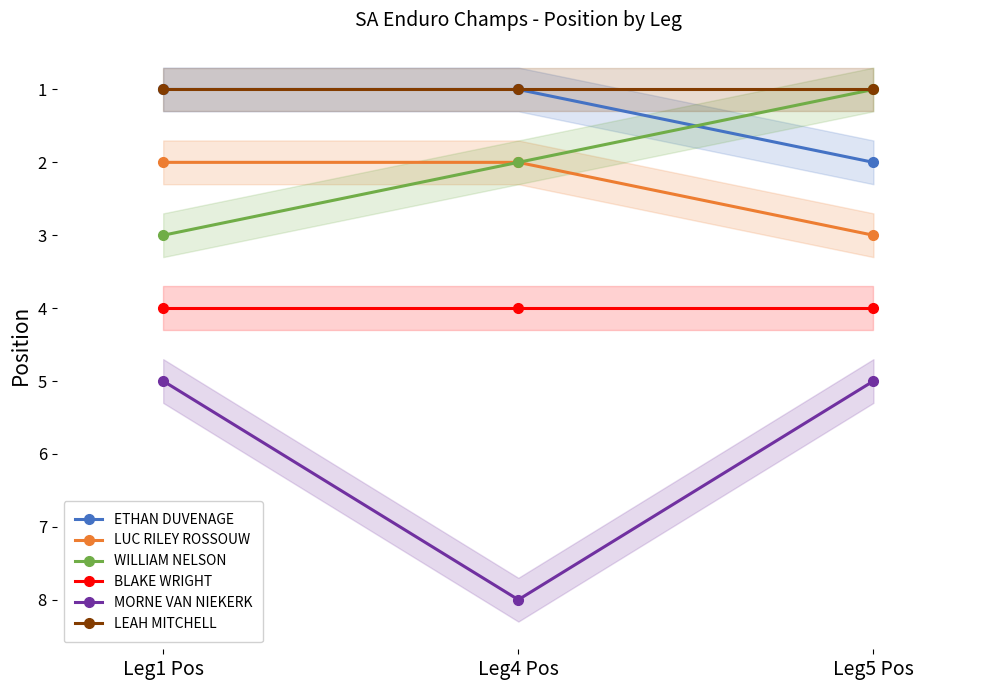

Which series has the widest spread of values?

MORNE VAN NIEKERK